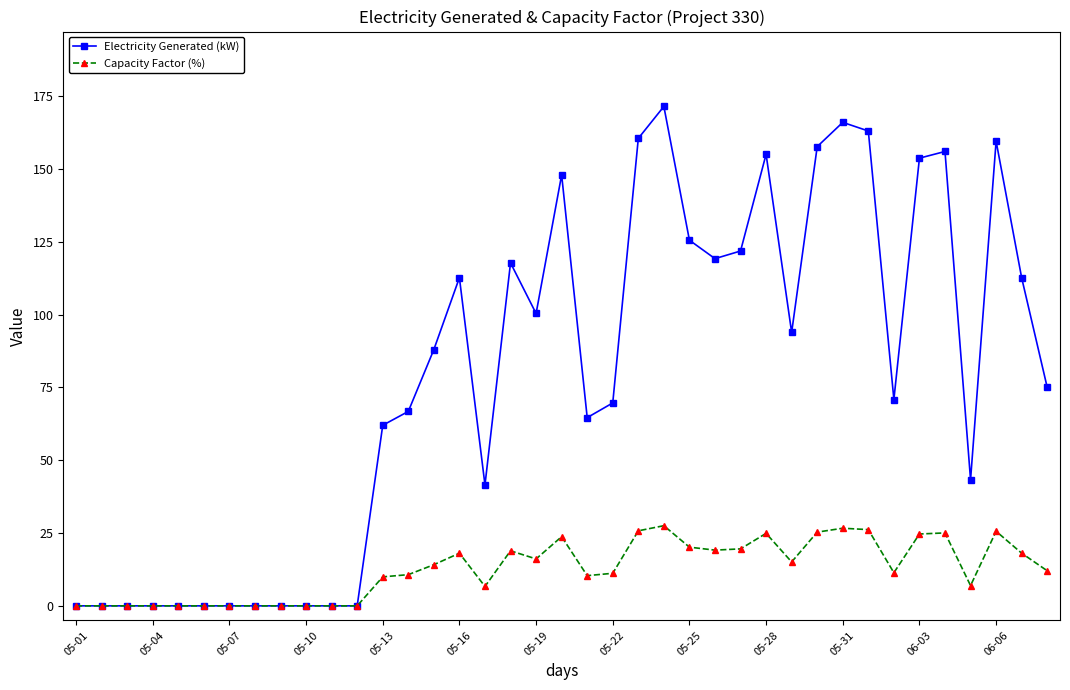

List the series in order of their overall mean, highest first.

Electricity Generated (kW), Capacity Factor (%)